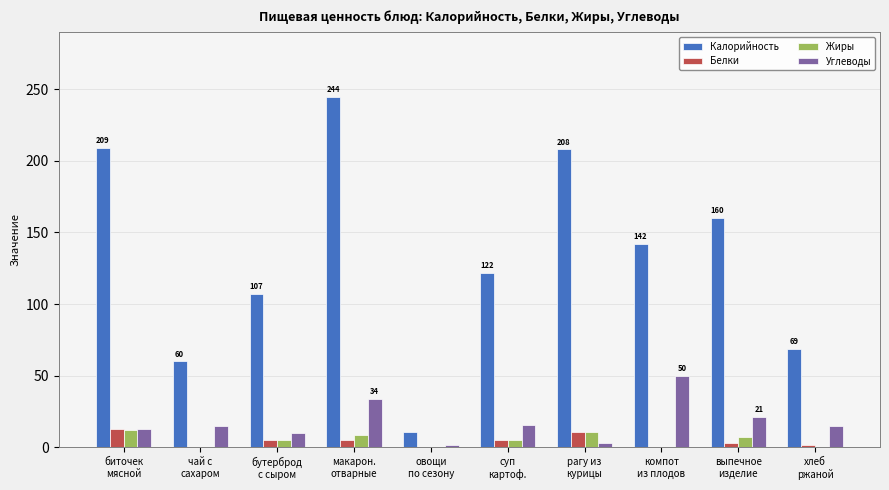

What is the maximum value shown in the chart?

244.5